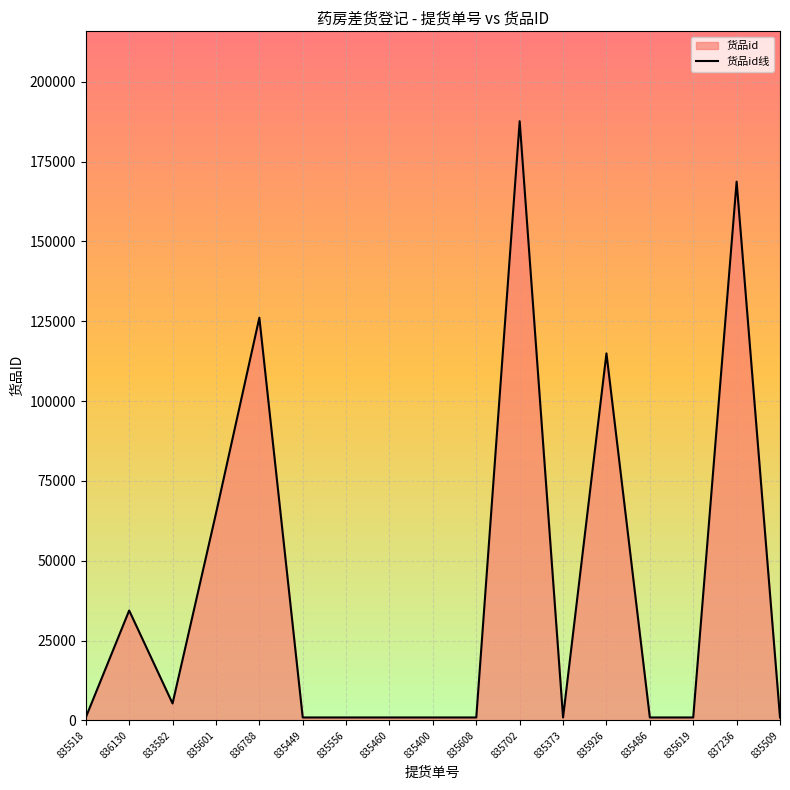

How many points are lower than both their immediate neighbors (excluding endpoints)?

2